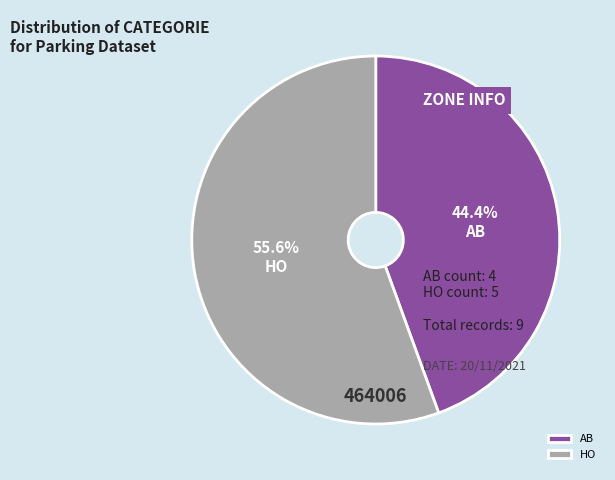

Which category has the smallest portion of the pie?

AB